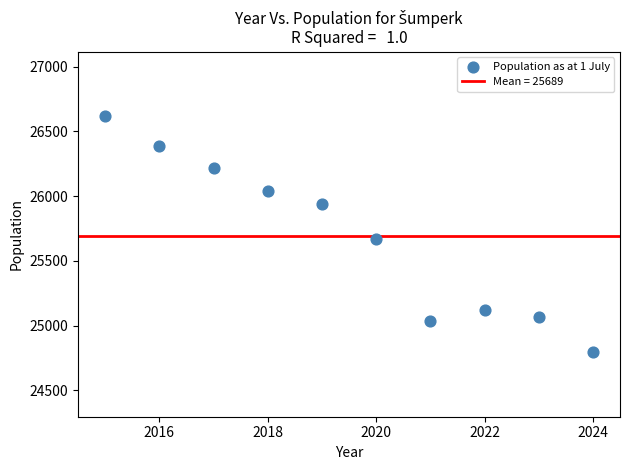

What Y value in the scatter plot is closest to 25706?

25669